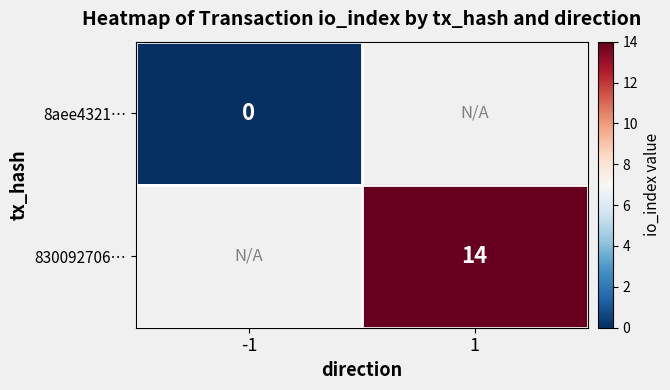

True or false: 830092706… has a value of 14 at 1.

True